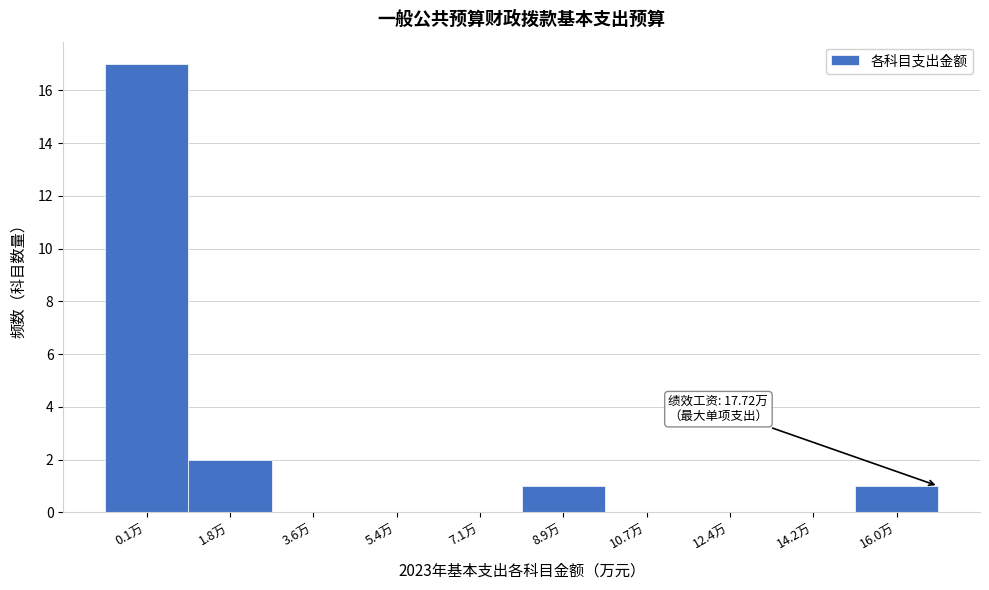

Reading left to right, list all the values displayed in this chart.

0.1万=17	1.8万=2	3.6万=0	5.4万=0	7.1万=0	8.9万=1	10.7万=0	12.4万=0	14.2万=0	16.0万=1